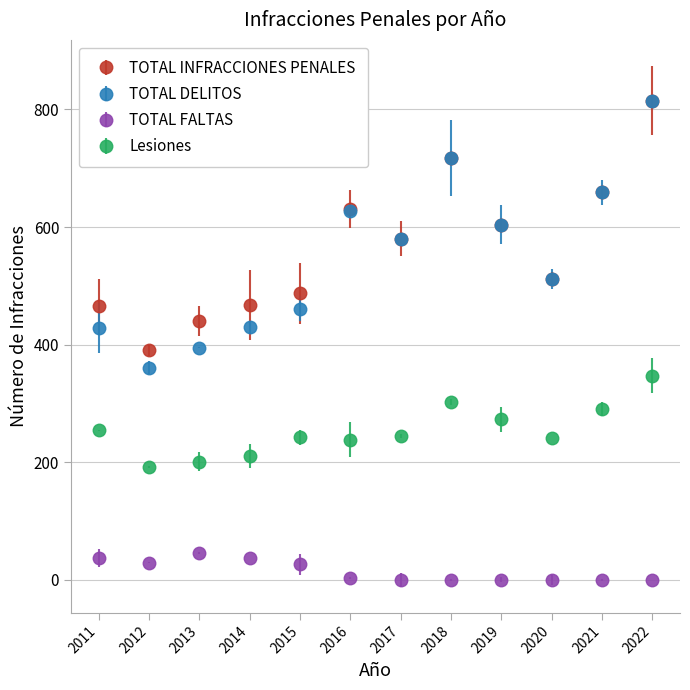

Which series changed the most between 2014 and 2019?

TOTAL DELITOS